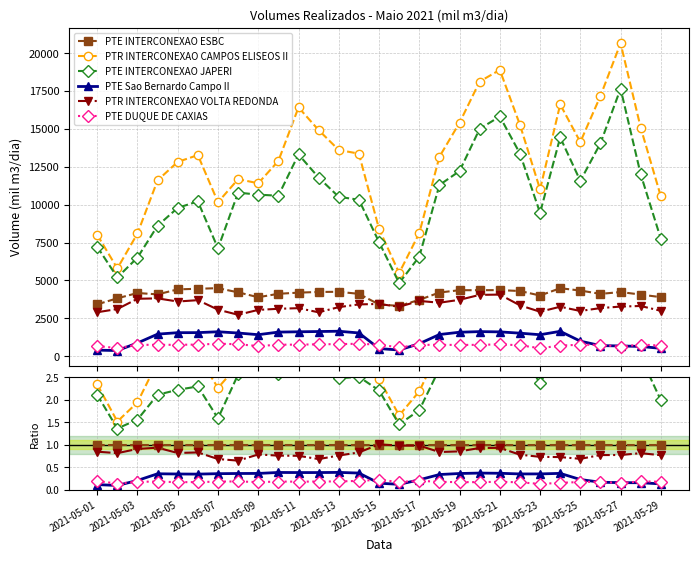

The value of PTE DUQUE DE CAXIAS at 2021-05-07 is 0.2. True or false?

True